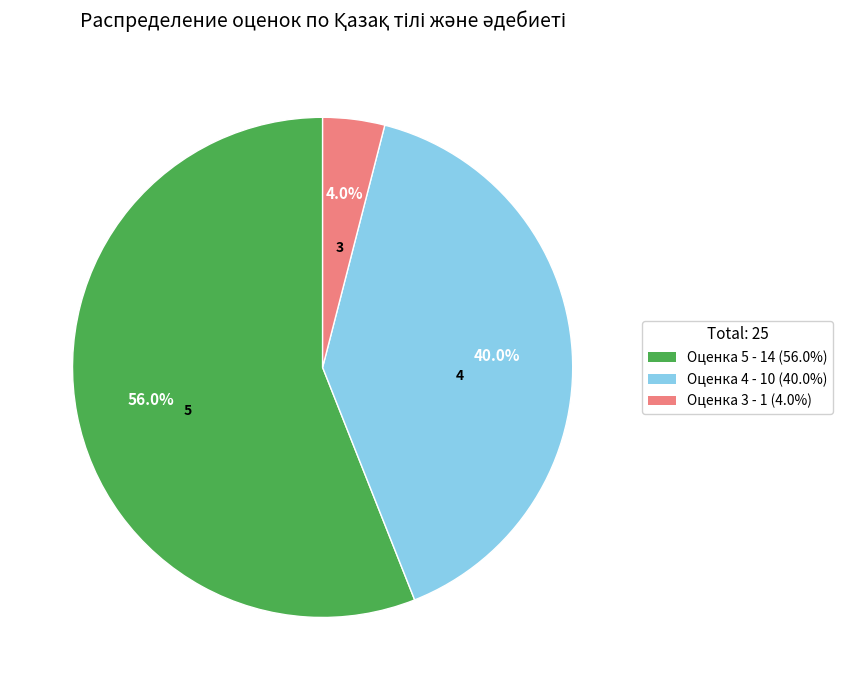

To the nearest percent, what is the difference between the largest and smallest slice percentages?

52%